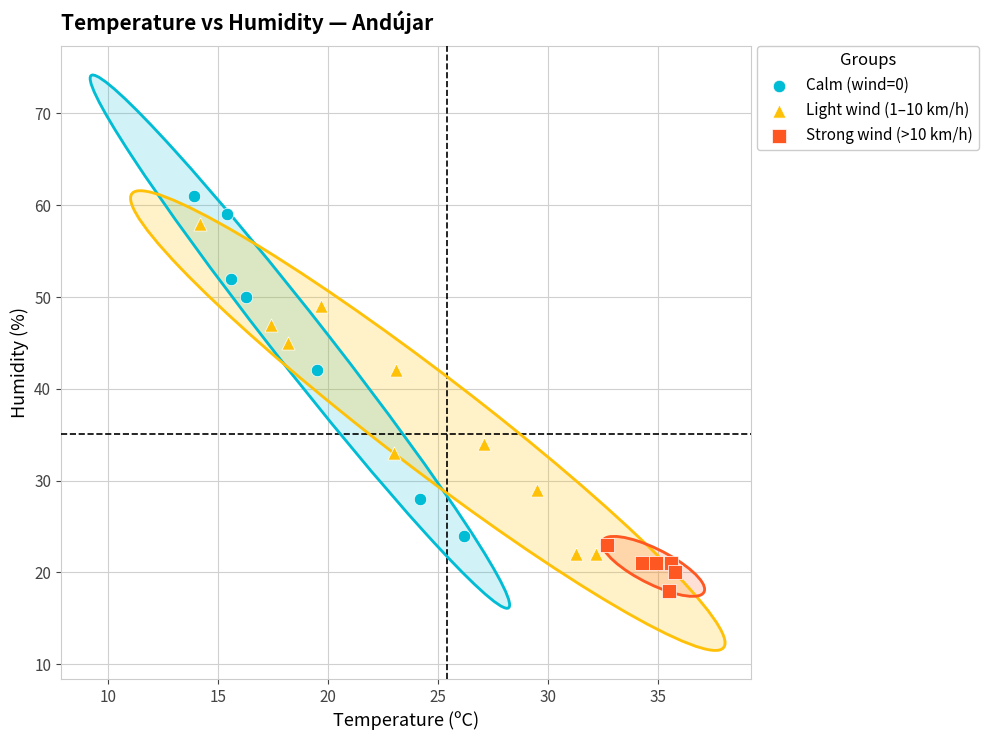

Which series reaches the maximum Y coordinate?

Calm (wind=0)